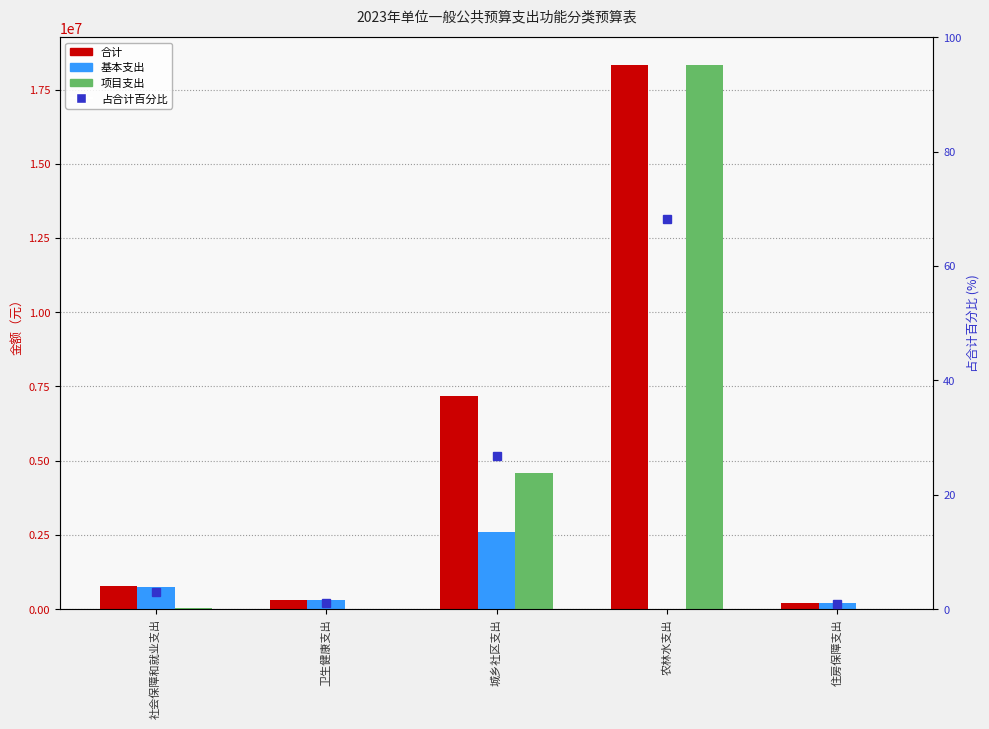

List the series in order of their peak value, highest first.

合计, 项目支出, 基本支出, 占合计百分比